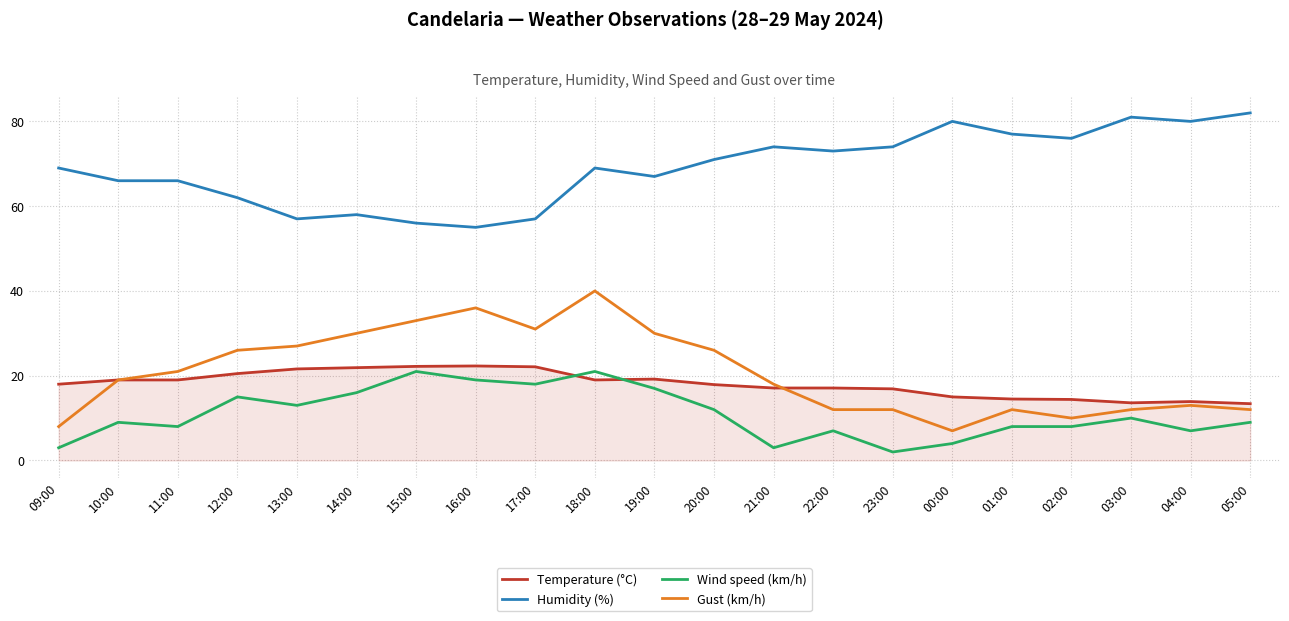

At which label is Gust (km/h) closest to 23?

11:00